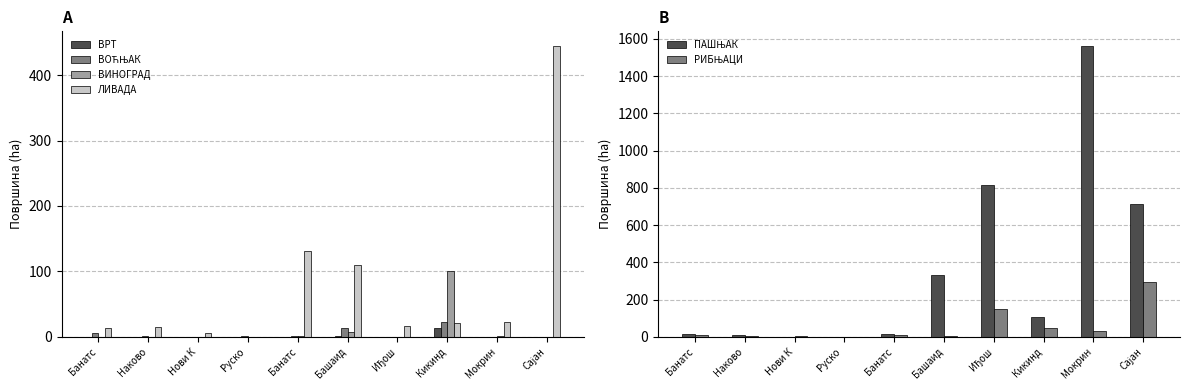

What is the value of the ЛИВАДА bar at the 6th from the left?

110.3